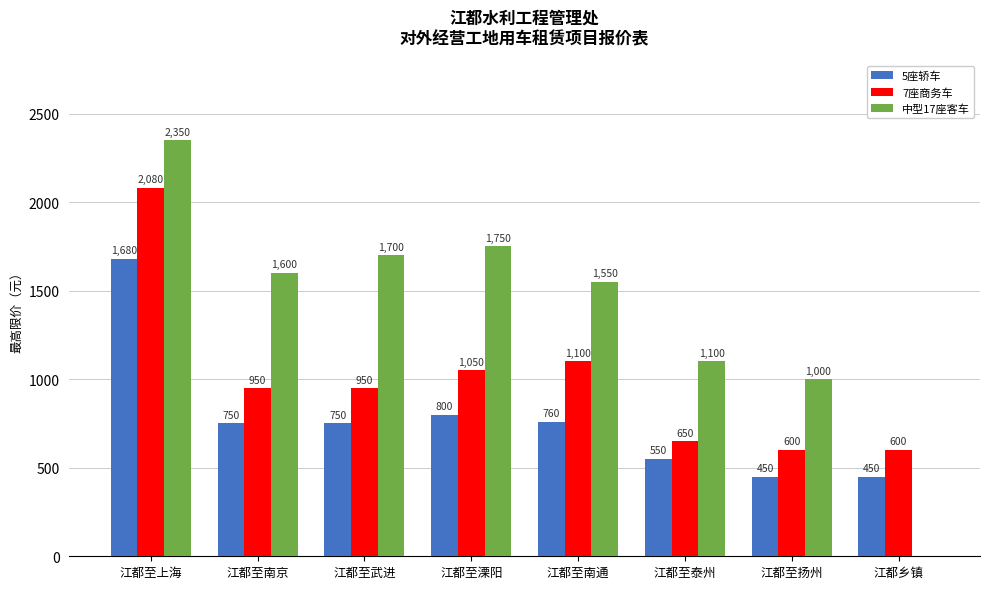

Reading left to right, extract all data points from this chart.

5座轿车: 江都至上海=1680	江都至南京=750	江都至武进=750	江都至溧阳=800	江都至南通=760	江都至泰州=550	江都至扬州=450	江都乡镇=450
7座商务车: 江都至上海=2080	江都至南京=950	江都至武进=950	江都至溧阳=1050	江都至南通=1100	江都至泰州=650	江都至扬州=600	江都乡镇=600
中型17座客车: 江都至上海=2350	江都至南京=1600	江都至武进=1700	江都至溧阳=1750	江都至南通=1550	江都至泰州=1100	江都至扬州=1000	江都乡镇=0